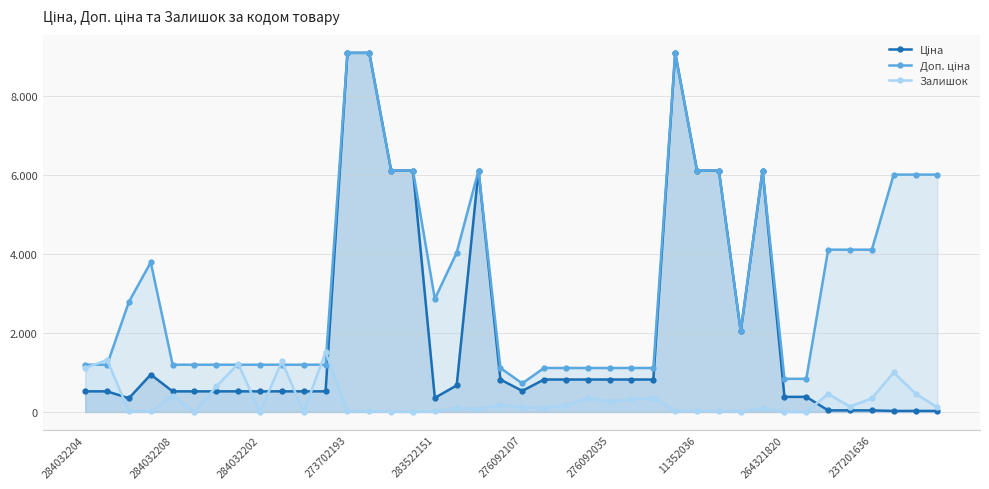

Which series changed the most between 237201636 and 34?

Доп. ціна